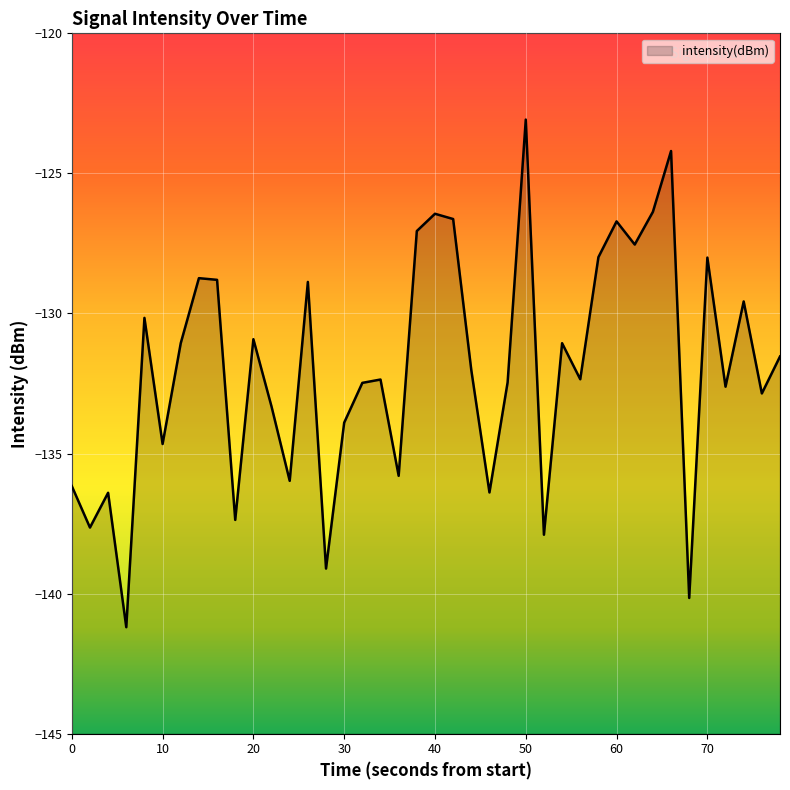

Is it true that the value at 40 is -27.8?

False